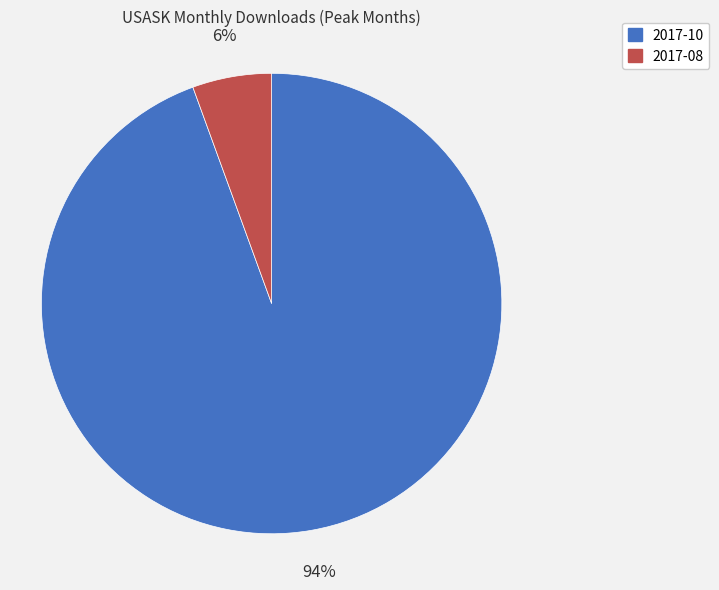

Which has a higher value, 2017-08 or 2017-10?

2017-10